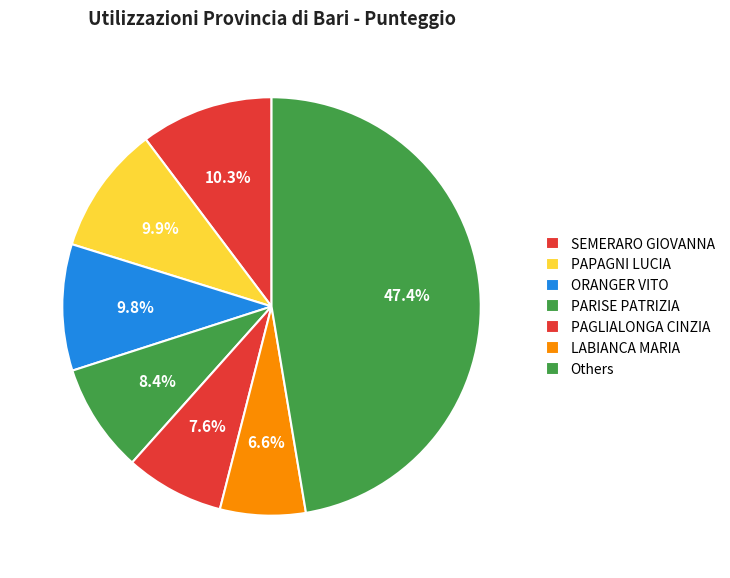

How many slices are in this pie chart?

7